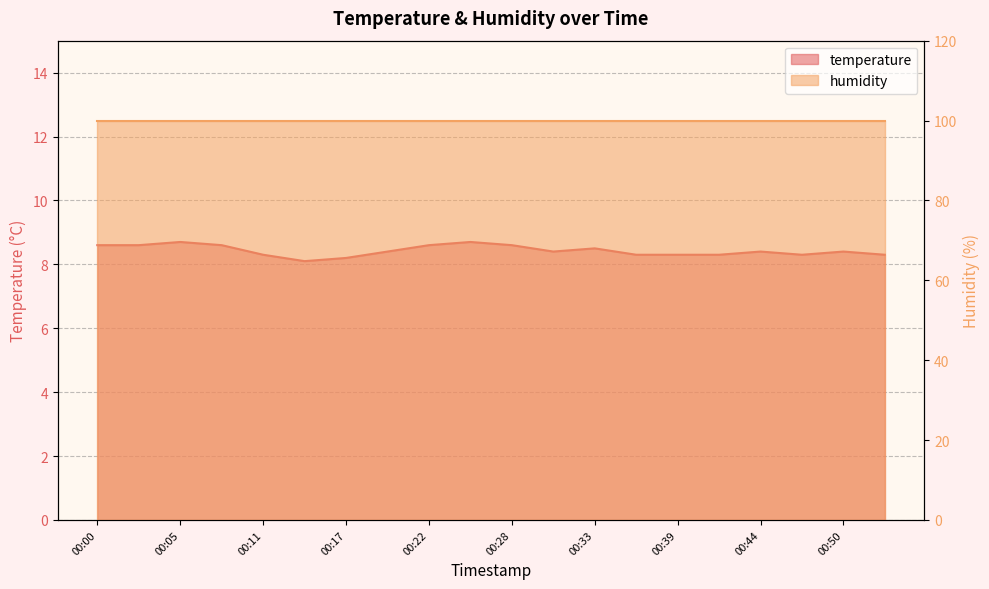

The chart shows a value of 2.3 at 00:44. True or false?

False